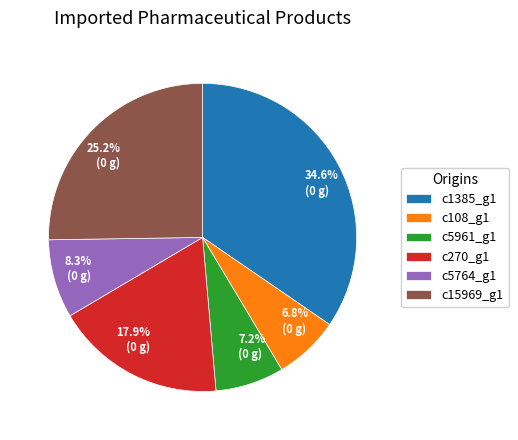

What is the largest slice in the pie chart?

c1385_g1